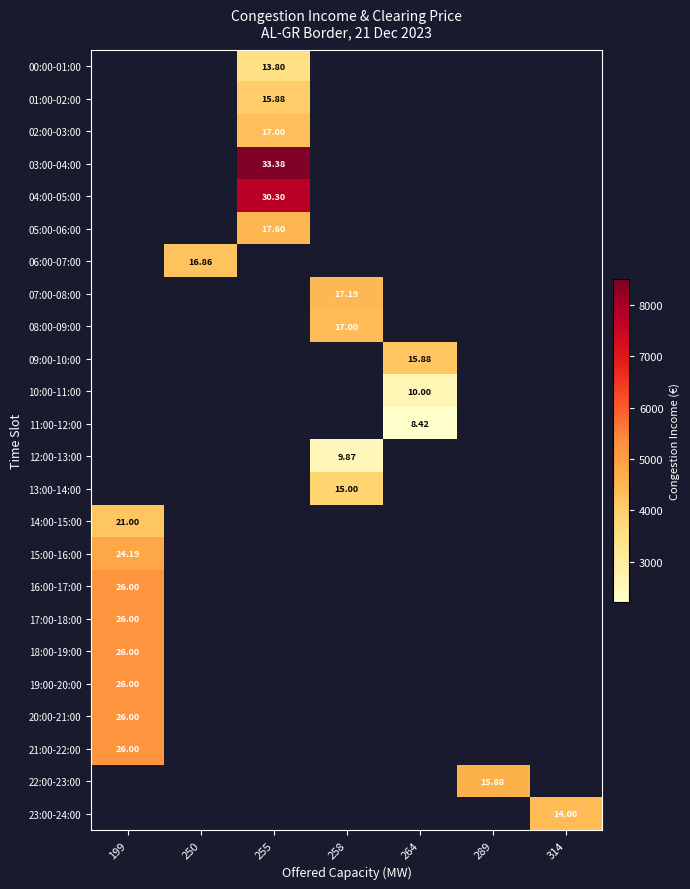

Which category has the highest value across all series?

255